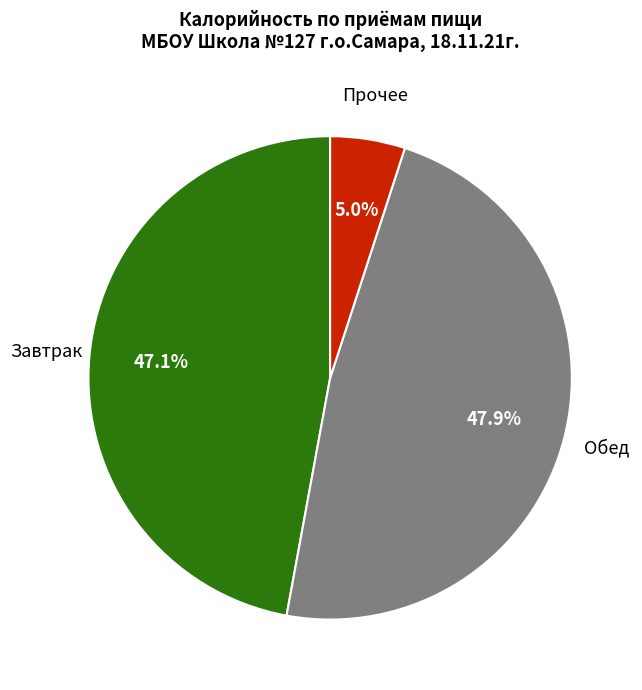

How many slices are in this pie chart?

3